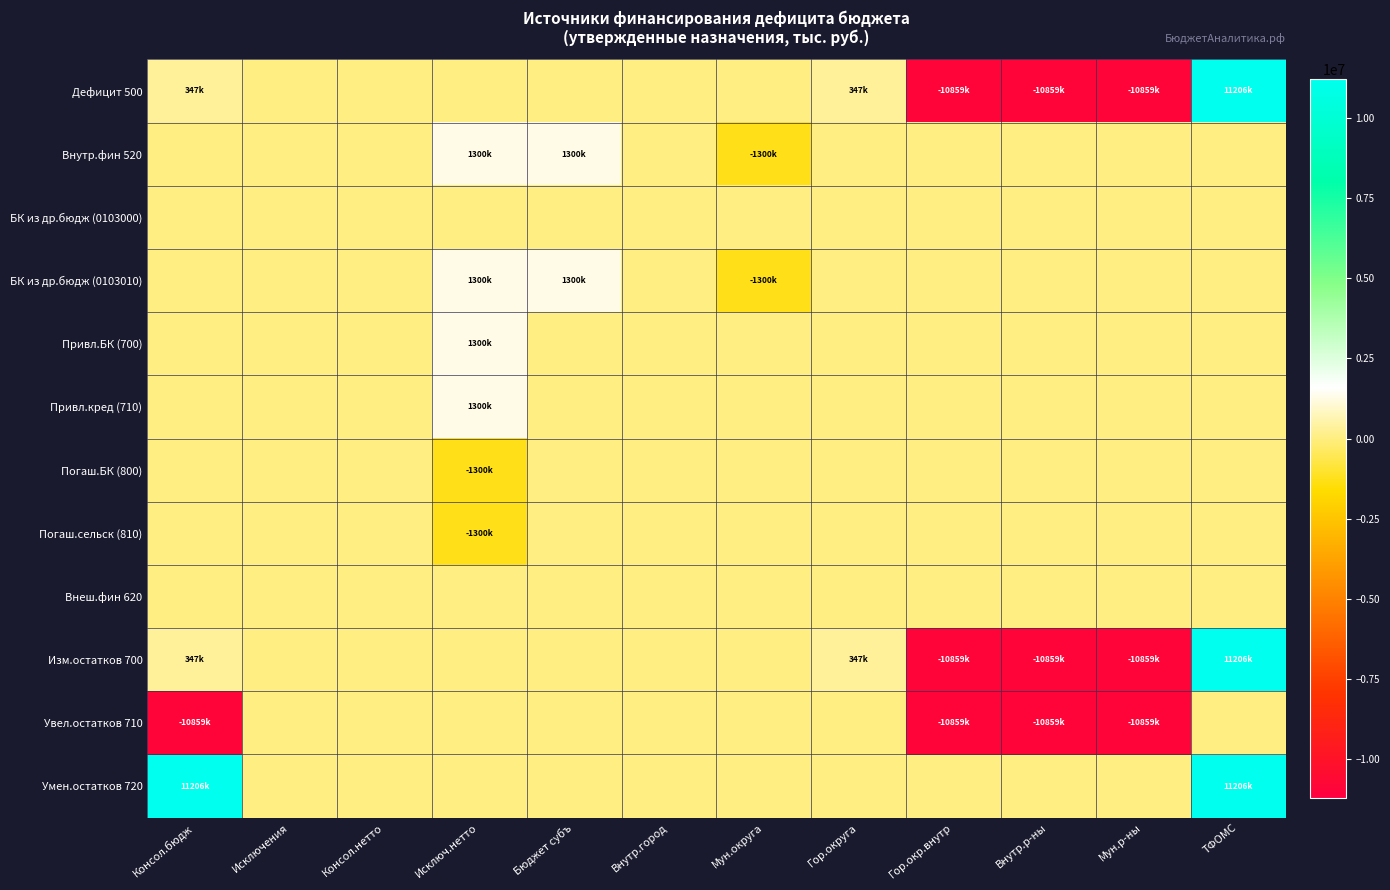

What is the smallest value displayed?

-10858900